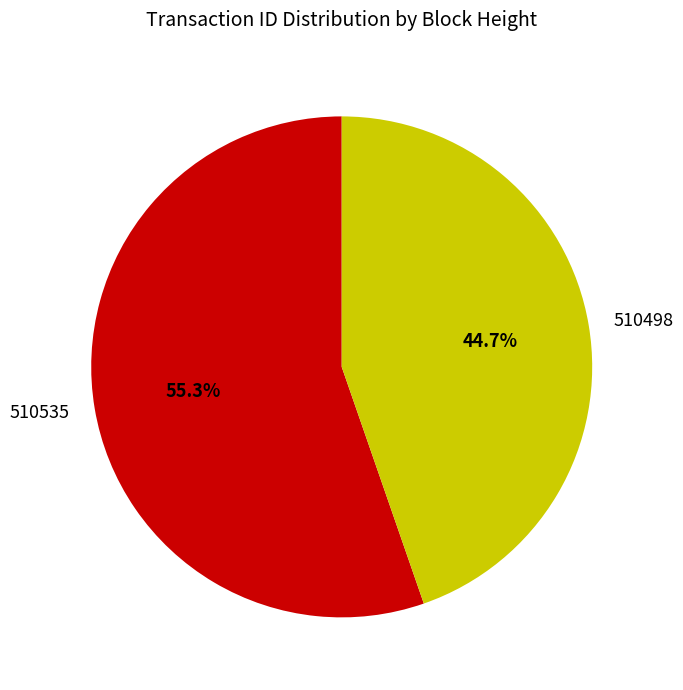

True or false: 510535 accounts for 69% of the total.

False